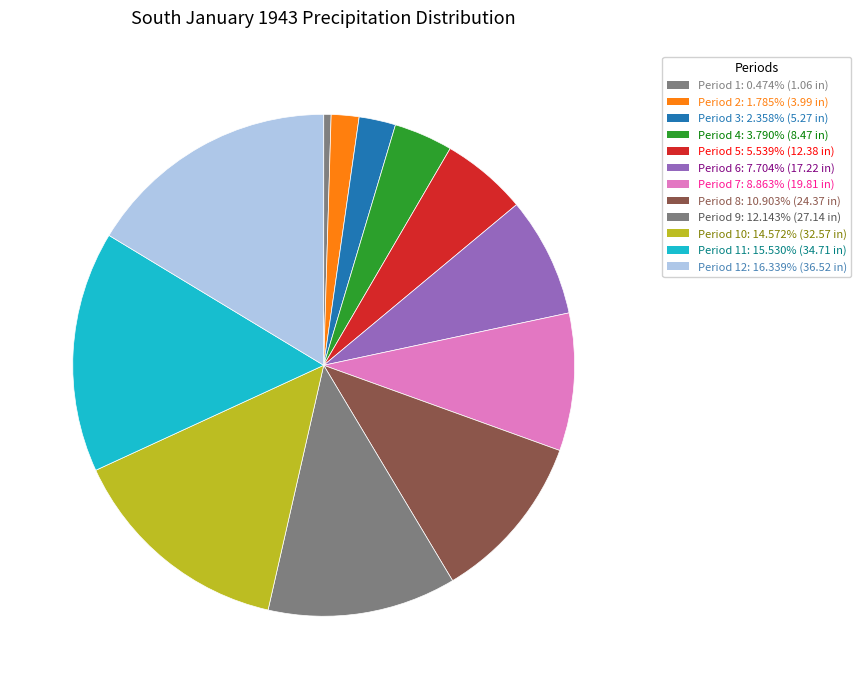

How many slices are in this pie chart?

12